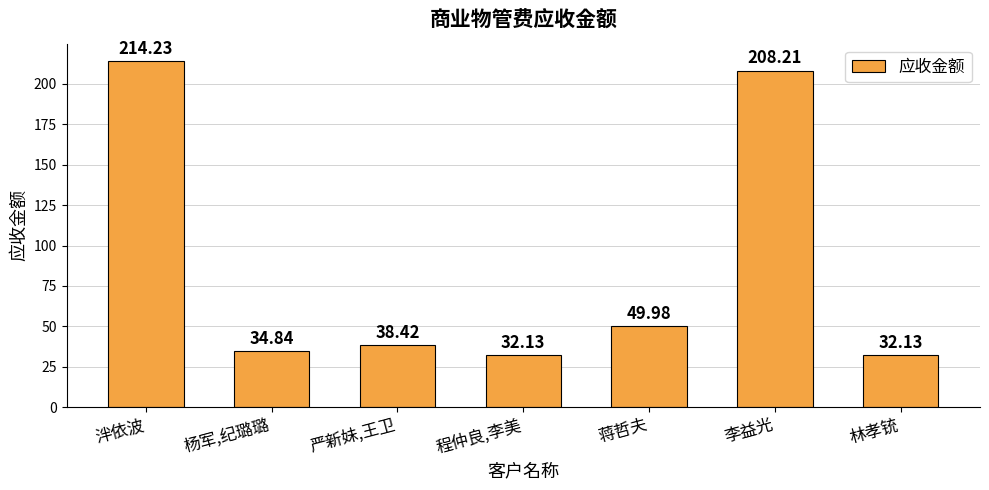

What is the difference between the values at 严新妹,王卫 and 泮依波?

175.8